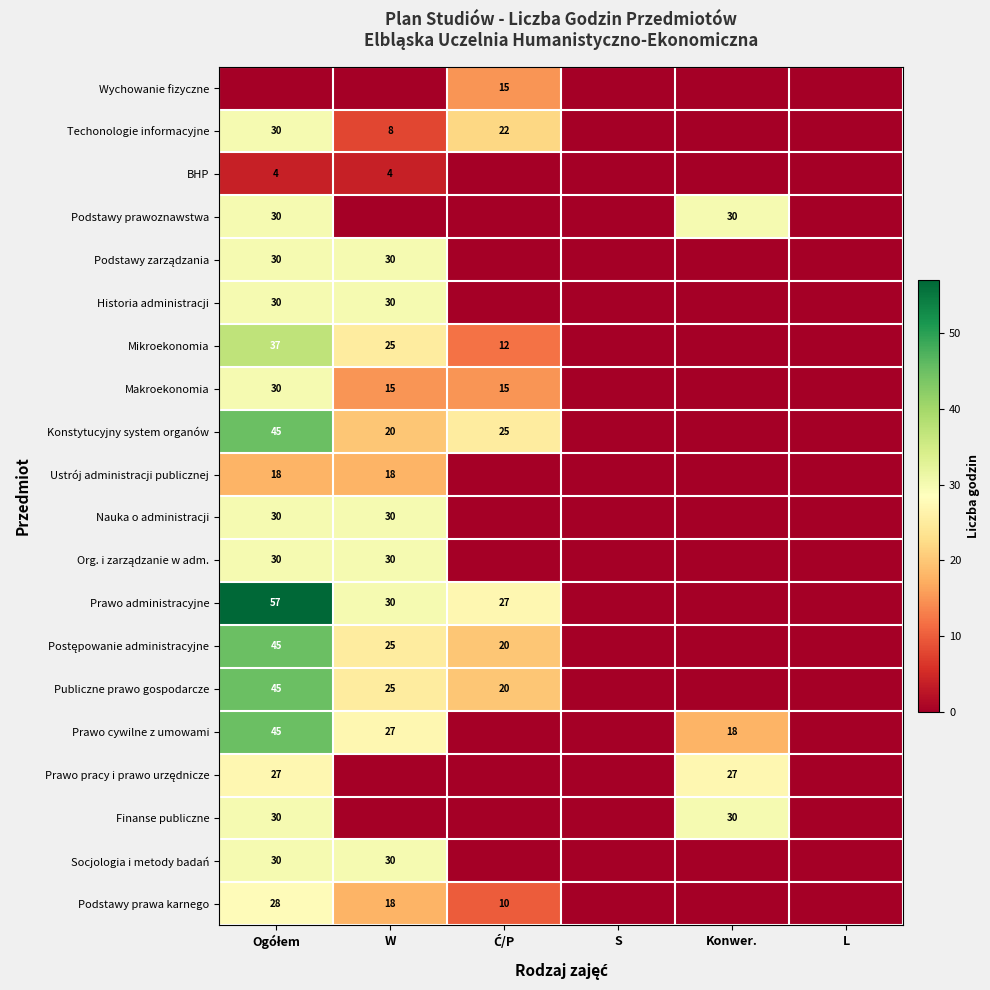

Is it true that Historia administracji equals 10 at W?

False